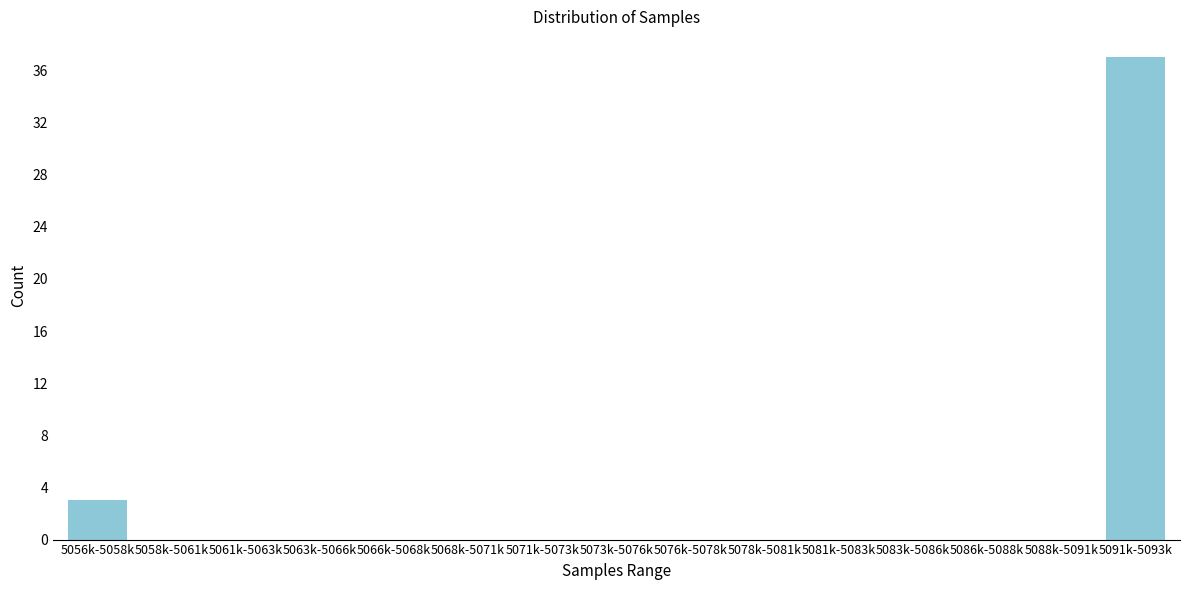

Reading left to right, what are all the values shown in this chart?

5056k-5058k=3	5058k-5061k=0	5061k-5063k=0	5063k-5066k=0	5066k-5068k=0	5068k-5071k=0	5071k-5073k=0	5073k-5076k=0	5076k-5078k=0	5078k-5081k=0	5081k-5083k=0	5083k-5086k=0	5086k-5088k=0	5088k-5091k=0	5091k-5093k=37